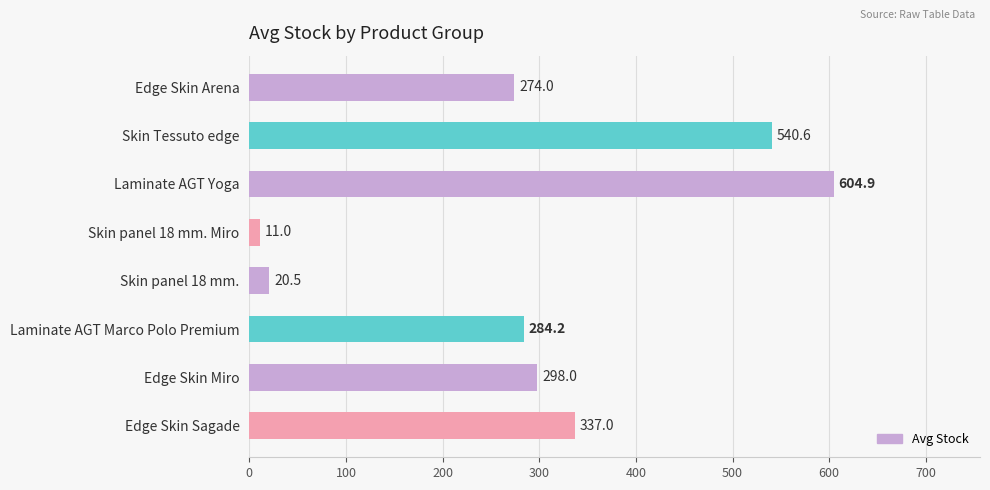

What is the label of the 3rd bar from the bottom?

Laminate AGT Marco Polo Premium